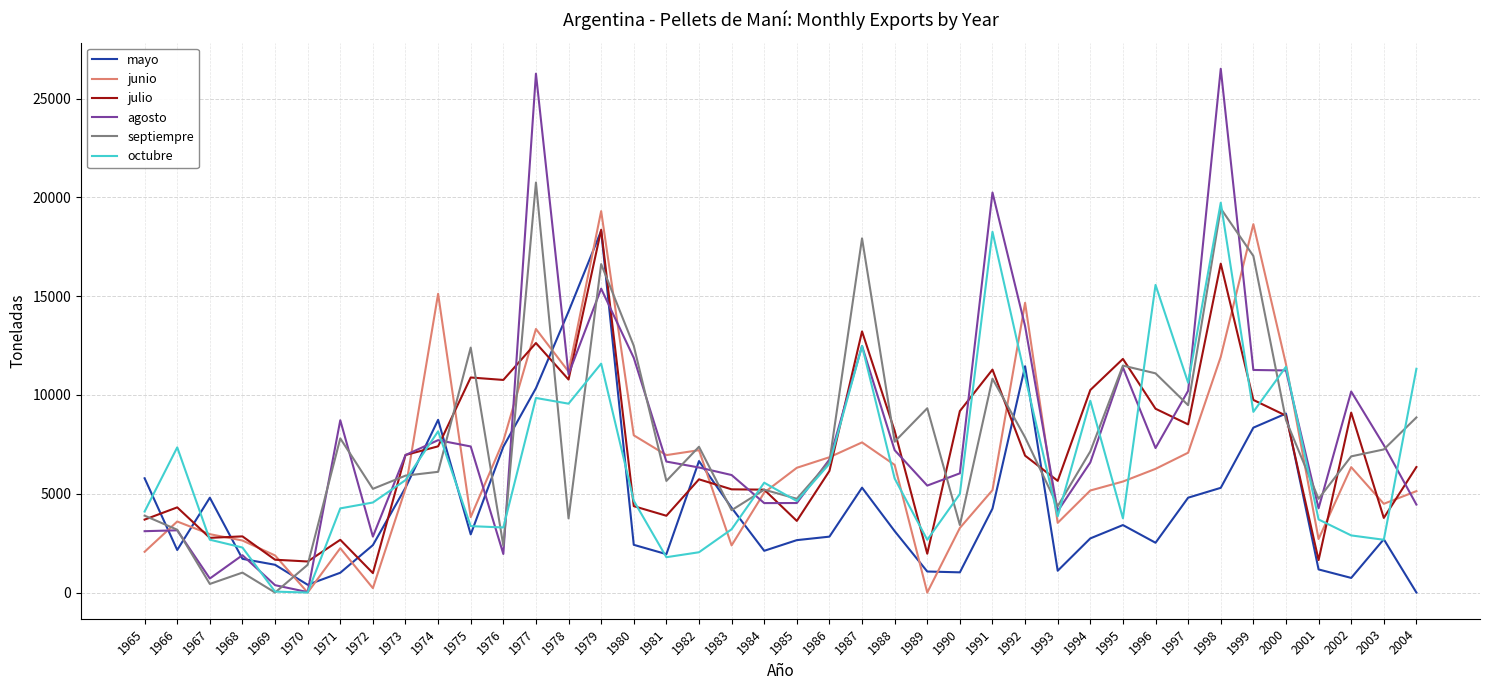

What is the greatest value displayed?

26507